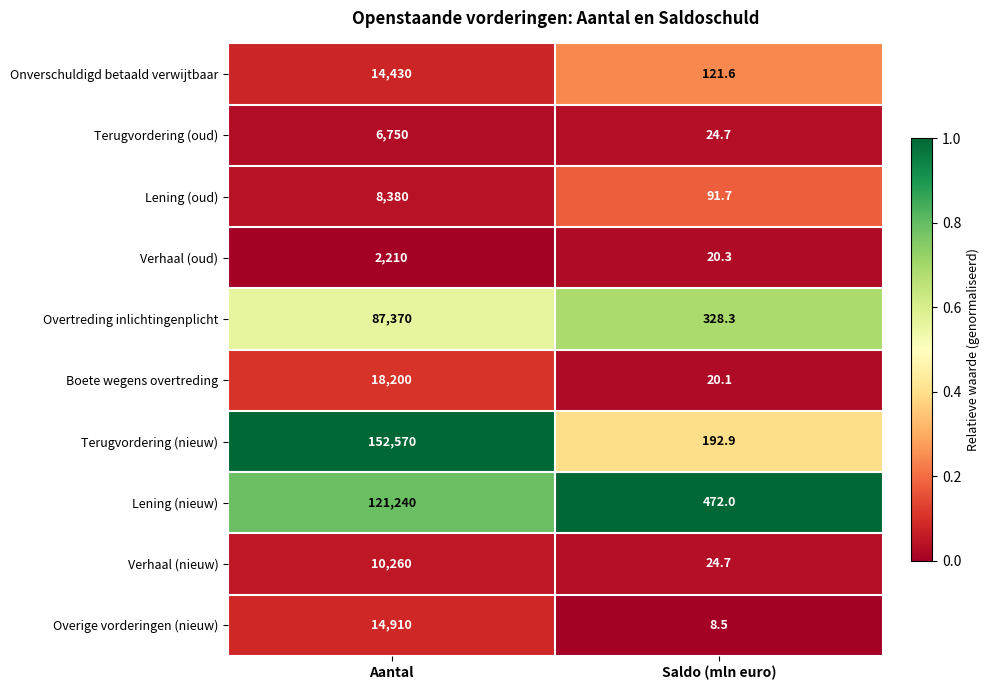

What is the difference between the maximum and minimum values in the Lening (nieuw) series?

120768.0